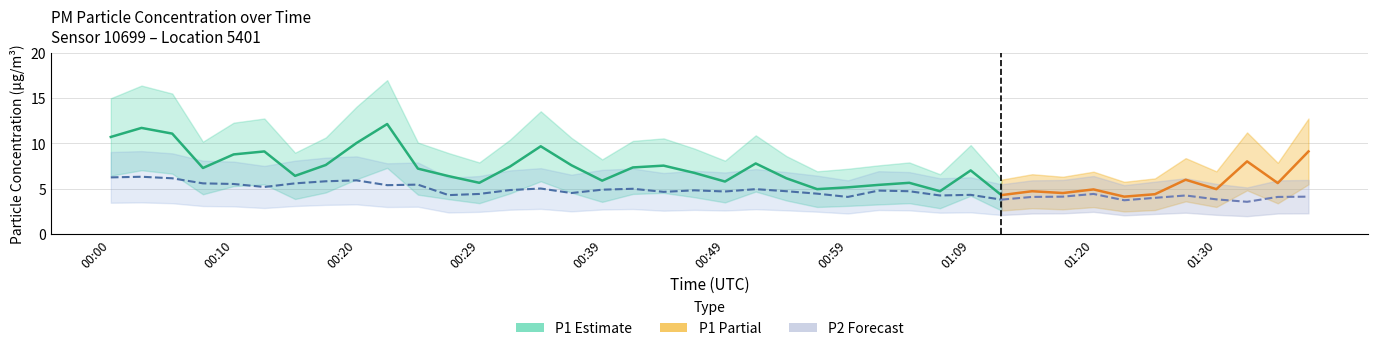

List the series in order of their overall mean, lowest first.

P2, P1